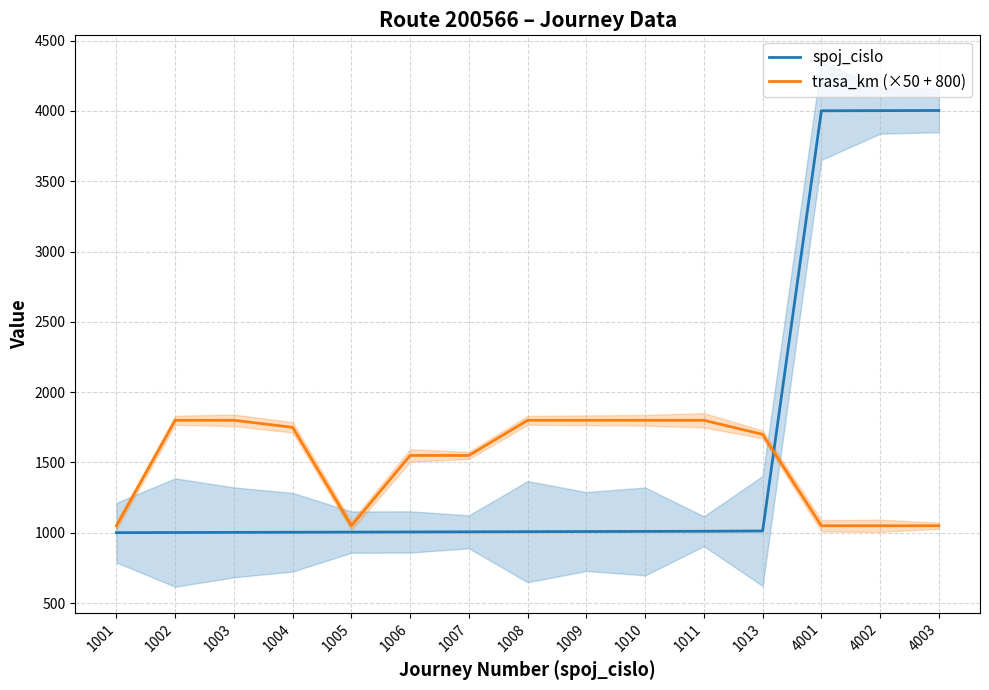

Reading left to right, list all the values displayed in this chart.

spoj_cislo: 1001=1001	1002=1002	1003=1003	1004=1004	1005=1005	1006=1006	1007=1007	1008=1008	1009=1009	1010=1010	1011=1011	1013=1013	4001=4001	4002=4002	4003=4003
trasa_km (×50 + 800): 1001=1050	1002=1800	1003=1800	1004=1750	1005=1050	1006=1550	1007=1550	1008=1800	1009=1800	1010=1800	1011=1800	1013=1700	4001=1050	4002=1050	4003=1050